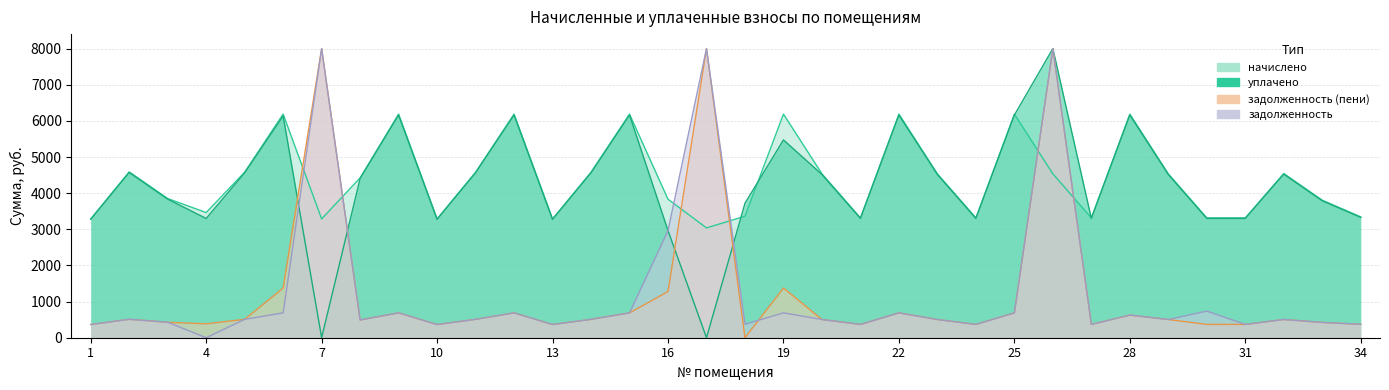

What is the value of the начислено point at the 25th from the left?

6186.8